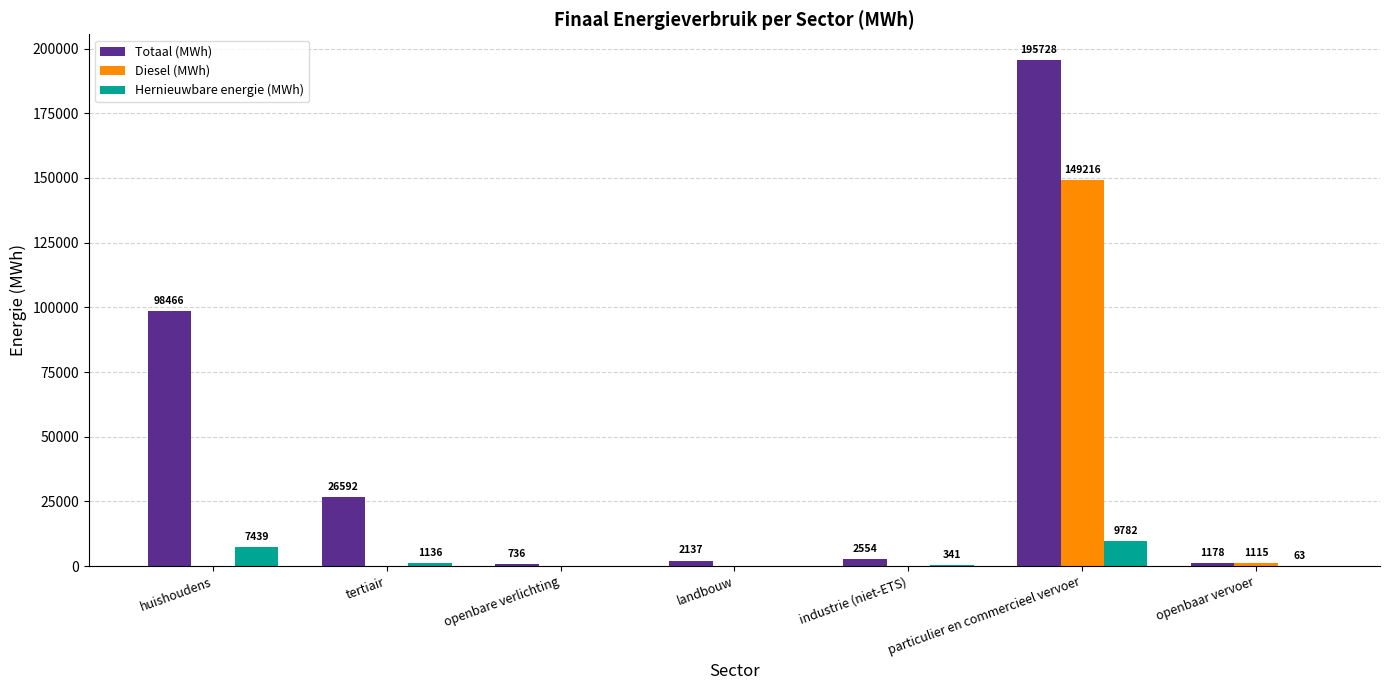

What is the difference between the Hernieuwbare energie (MWh) values at openbare verlichting and industrie (niet-ETS)?

340.9